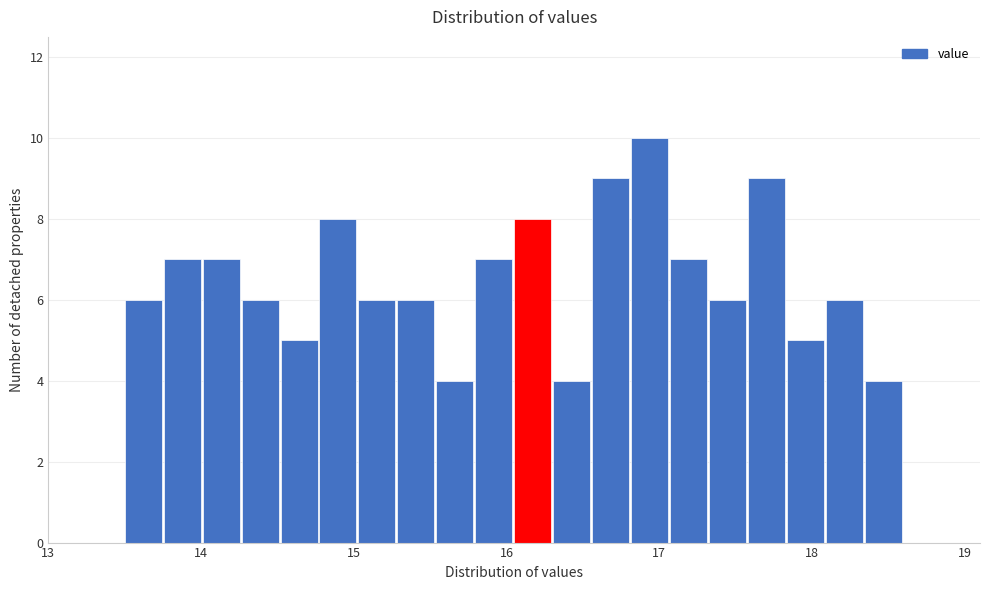

Around what value on the x-axis is the tallest bar? Give the approximate position of its centre, as read against the axis.

16.9